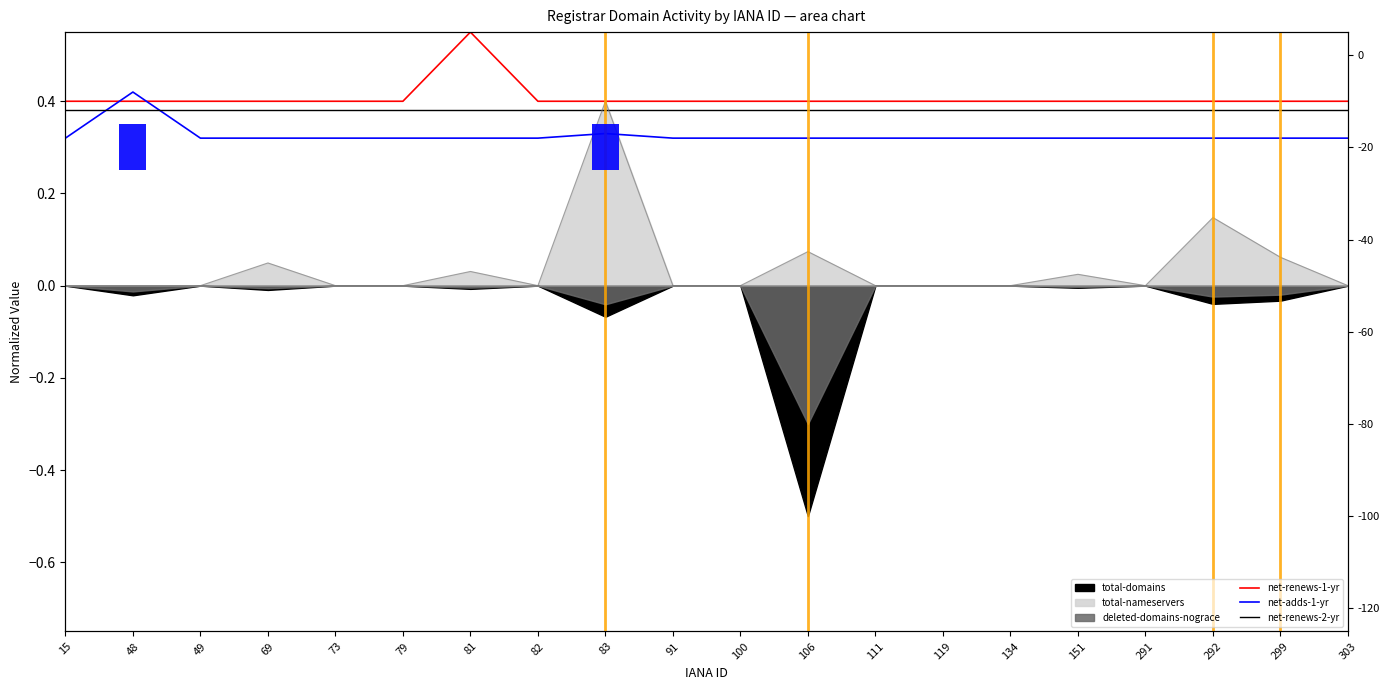

Rank the series by their maximum value, from lowest to highest.

net-renews-2-yr, net-adds-1-yr, net-renews-1-yr